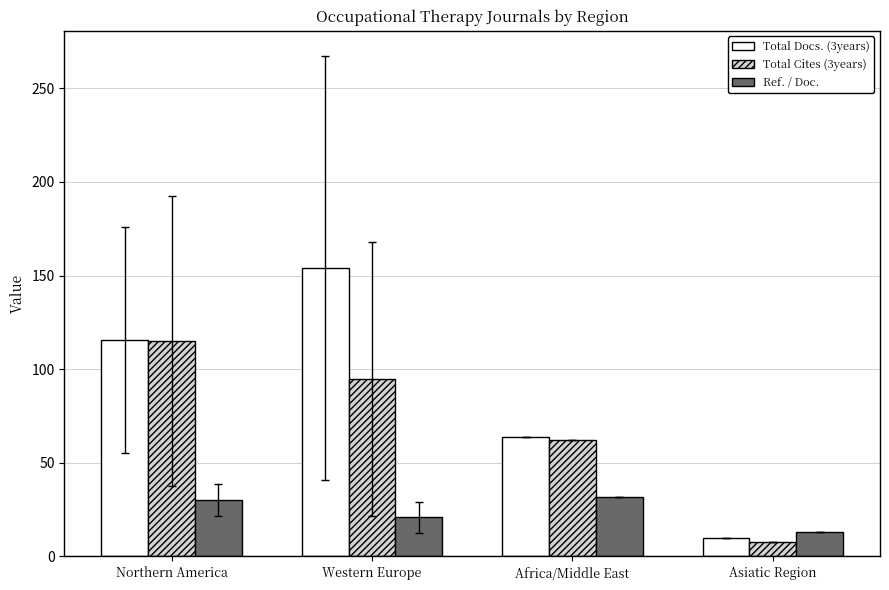

The value of Ref. / Doc. at Northern America is 30.0. True or false?

True